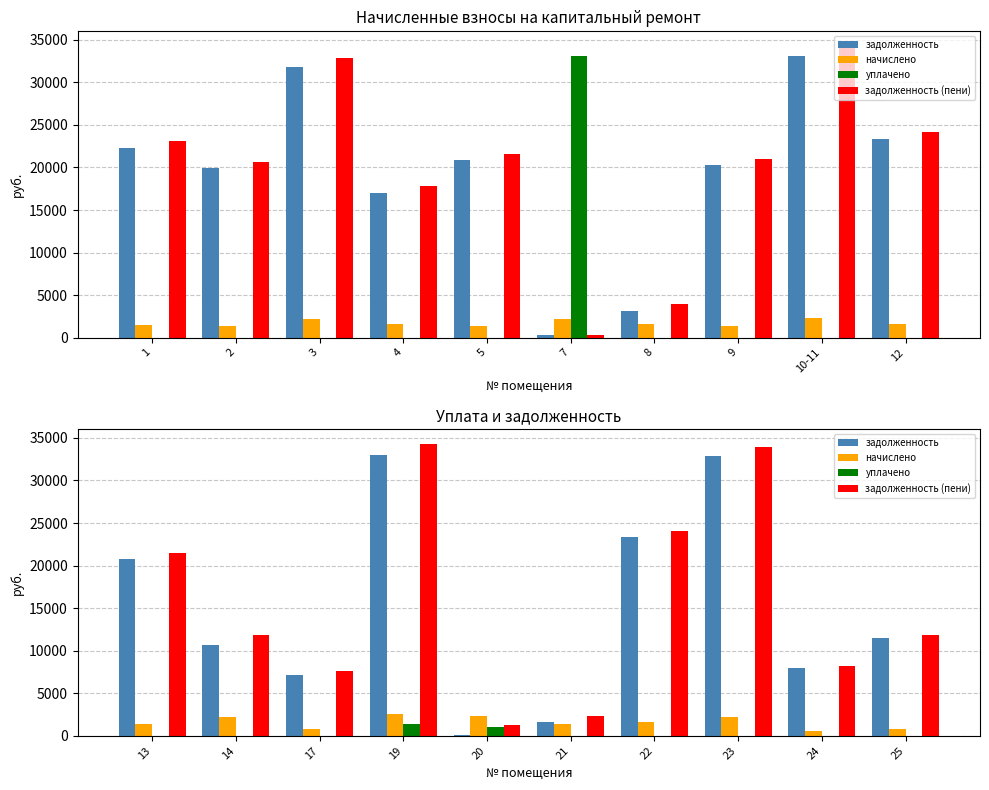

Which has a higher value, 20 or 17?

17